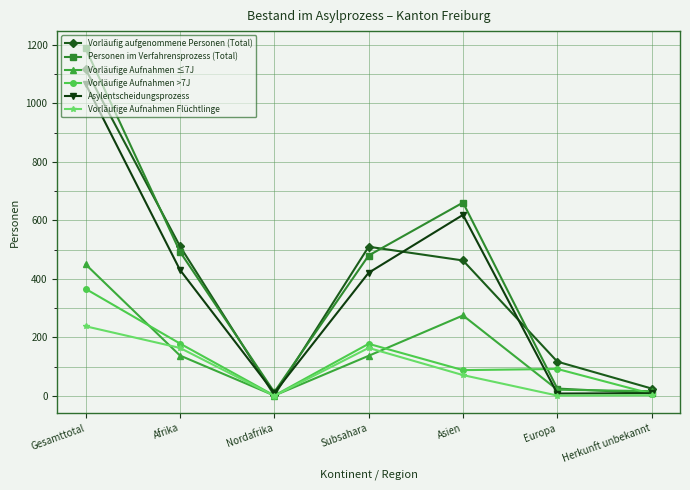

Between Nordafrika and Europa, which series saw the biggest shift?

Vorläufig aufgenommene Personen (Total)